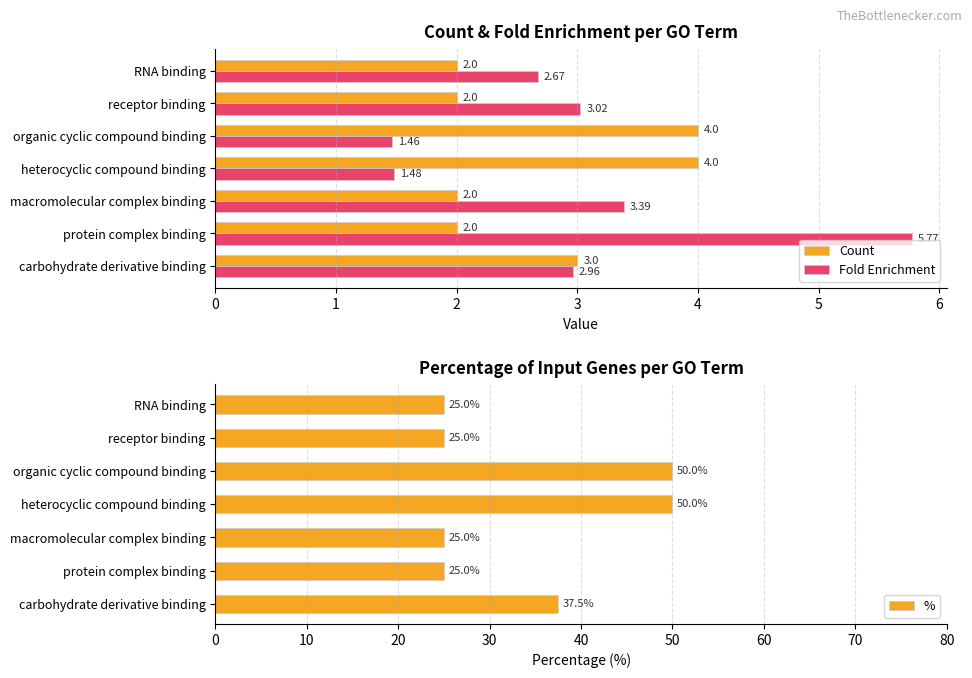

Between 0 and 5, which series saw the biggest shift?

%